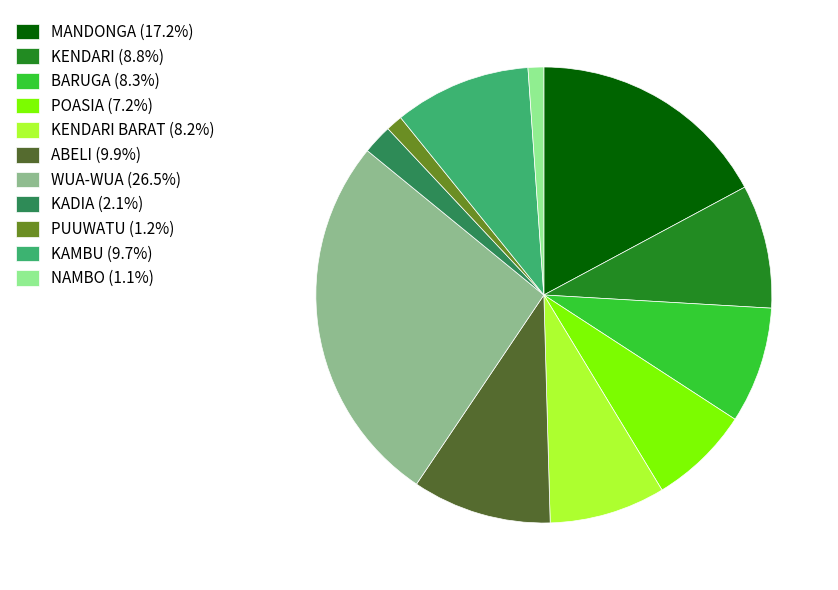

Count the number of slices in the pie.

11